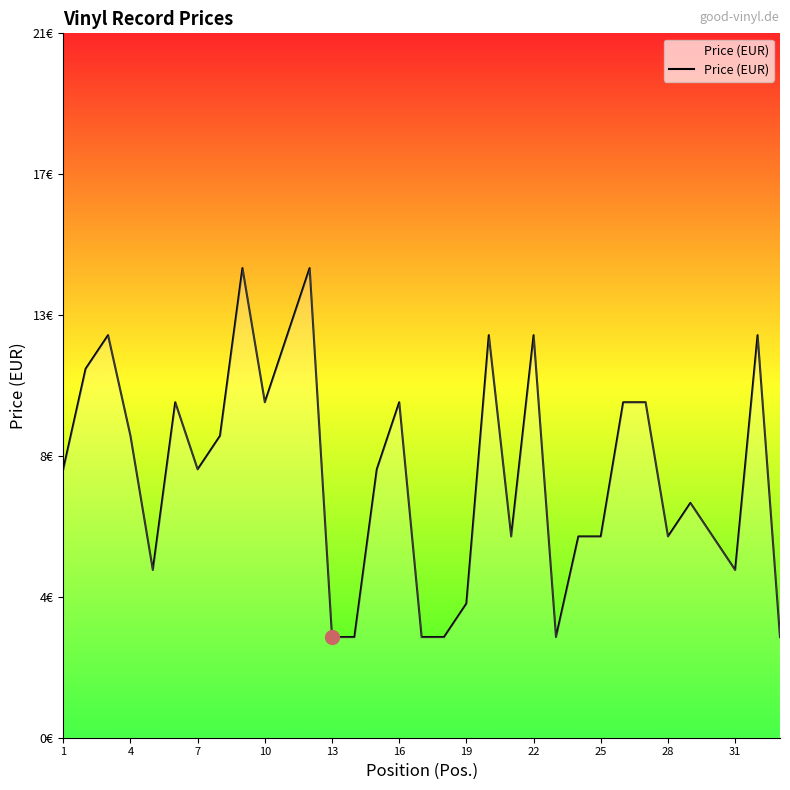

Does the chart have visible grid lines?

No